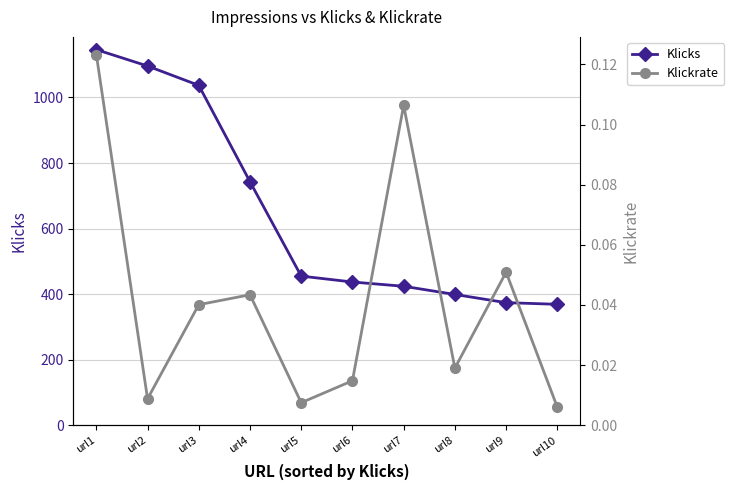

What is the maximum value for Klickrate?

0.1